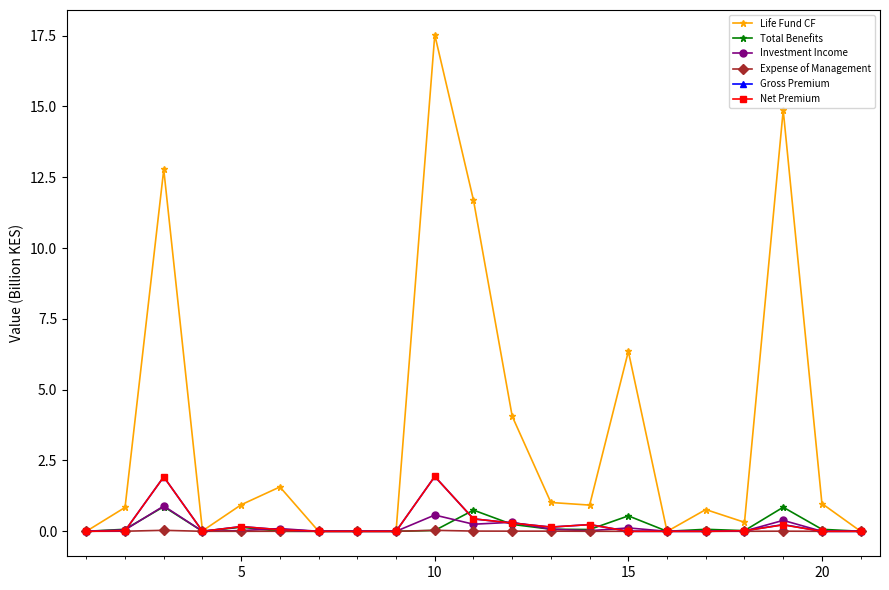

Which series has the largest total across all categories?

Life Fund CF